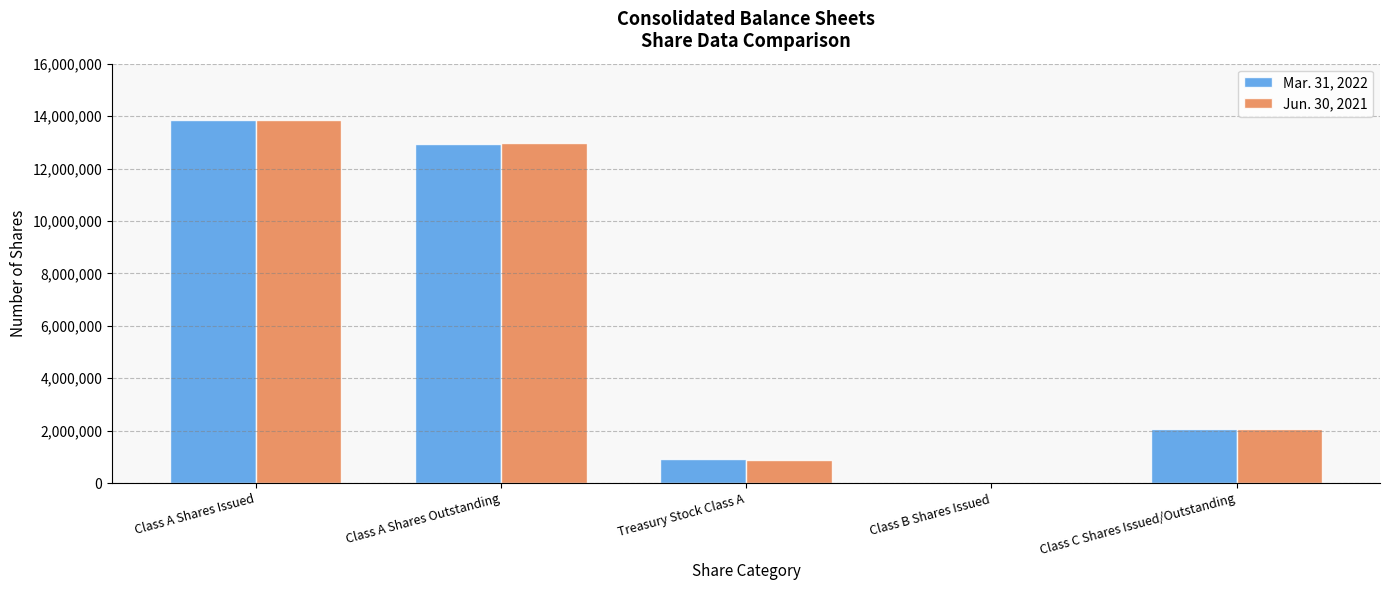

What are all the series names shown in the legend?

Mar. 31, 2022, Jun. 30, 2021